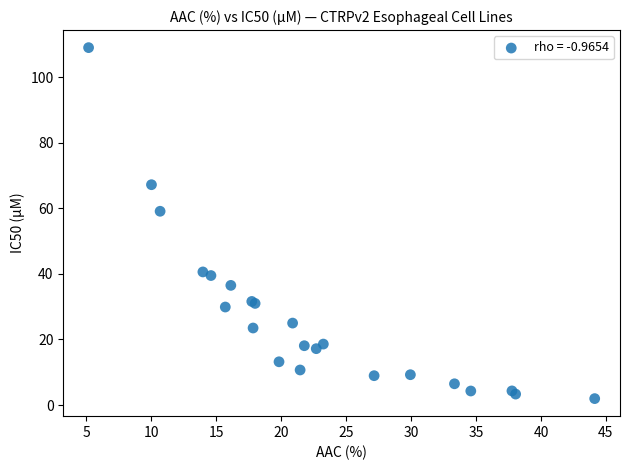

What Y value in the scatter plot is closest to 55?

59.1